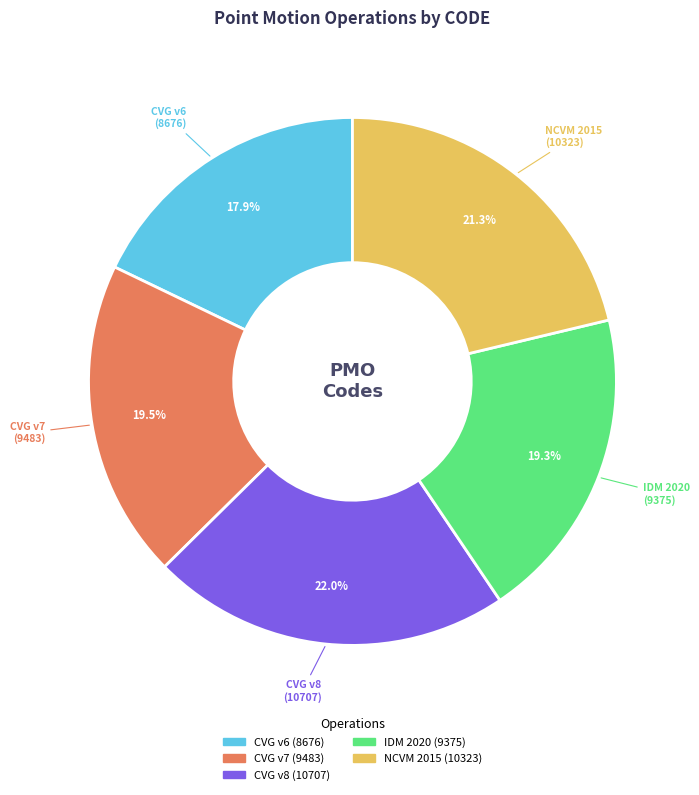

Is there any slice that represents more than half of the pie?

No